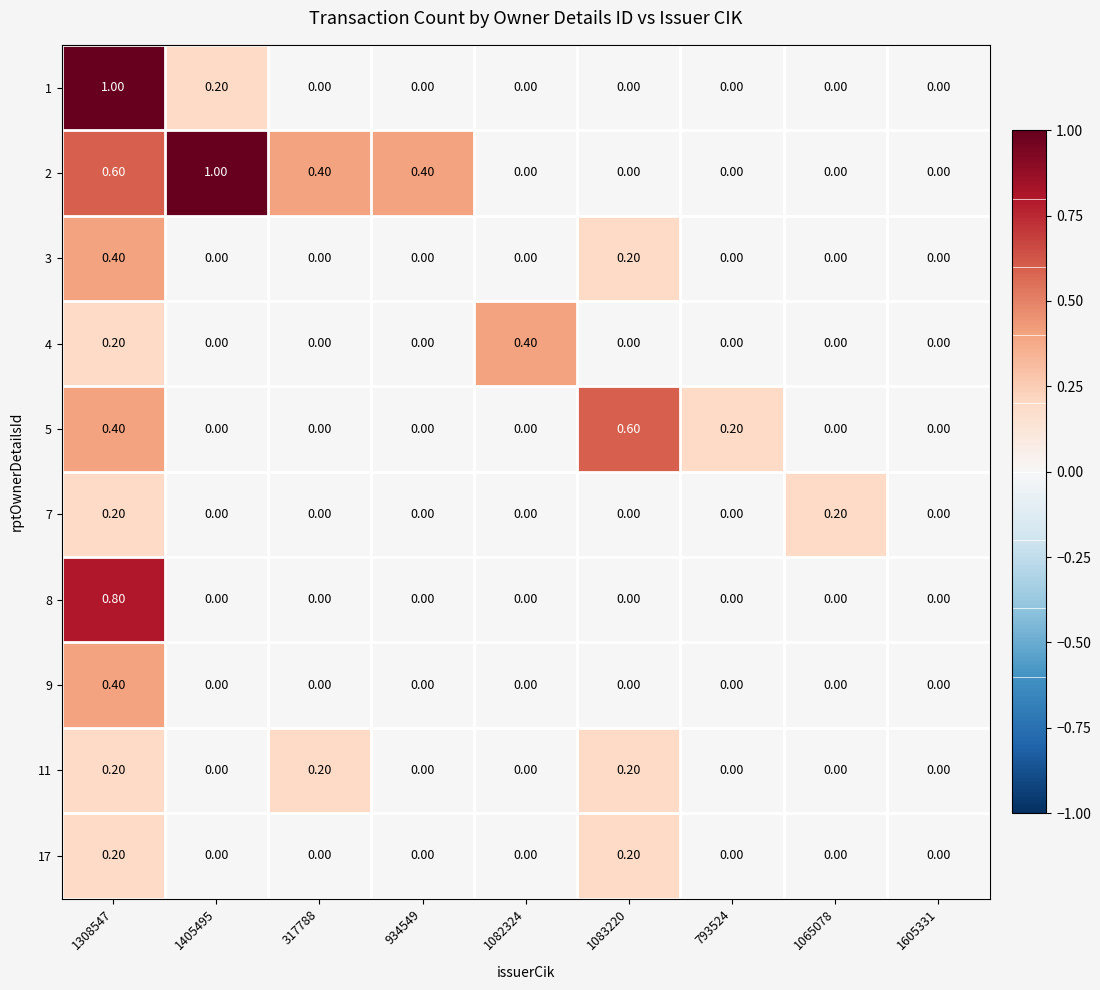

Between 317788 and 1083220, which series saw the biggest shift?

5